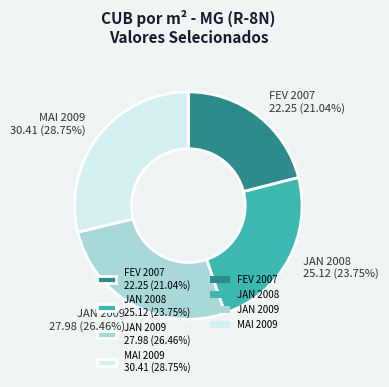

Which slice is the largest?

MAI 2009